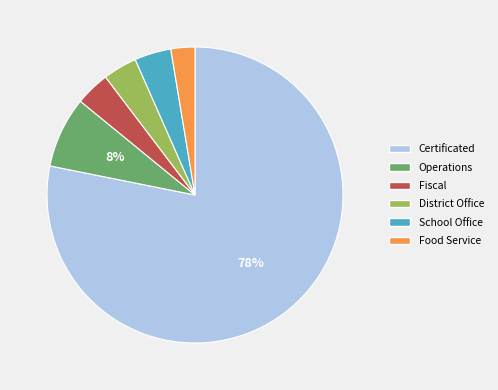

What is the largest slice in the pie chart?

Certificated